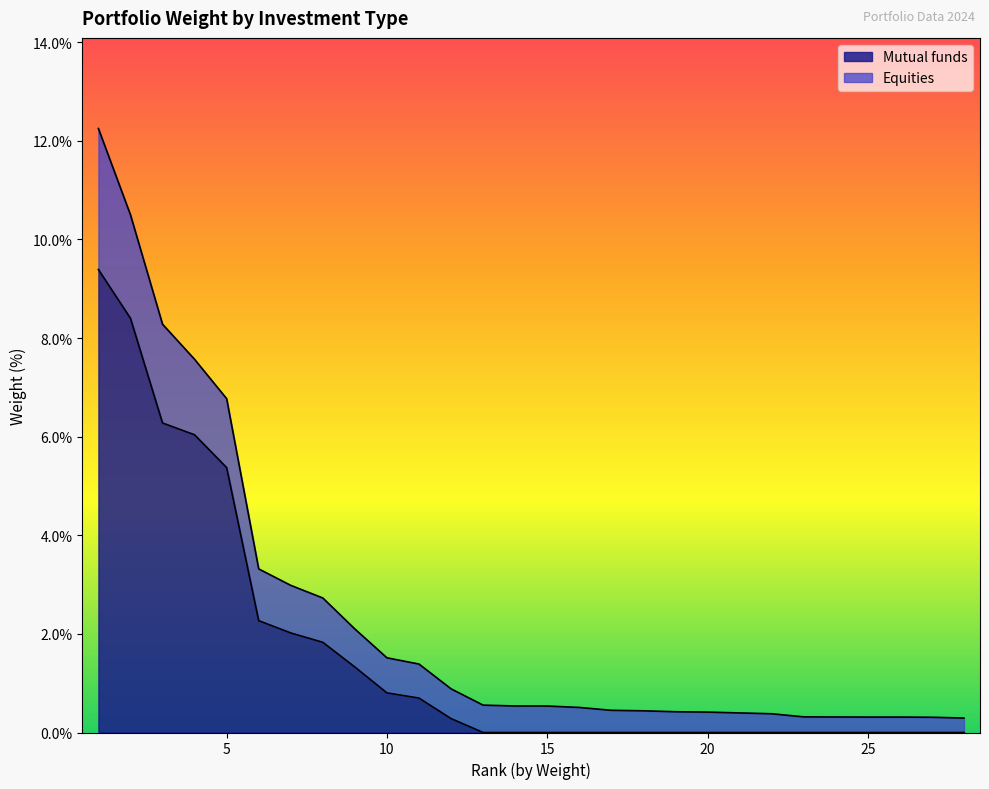

What position from the left is Merck & Co. Inc.?

26